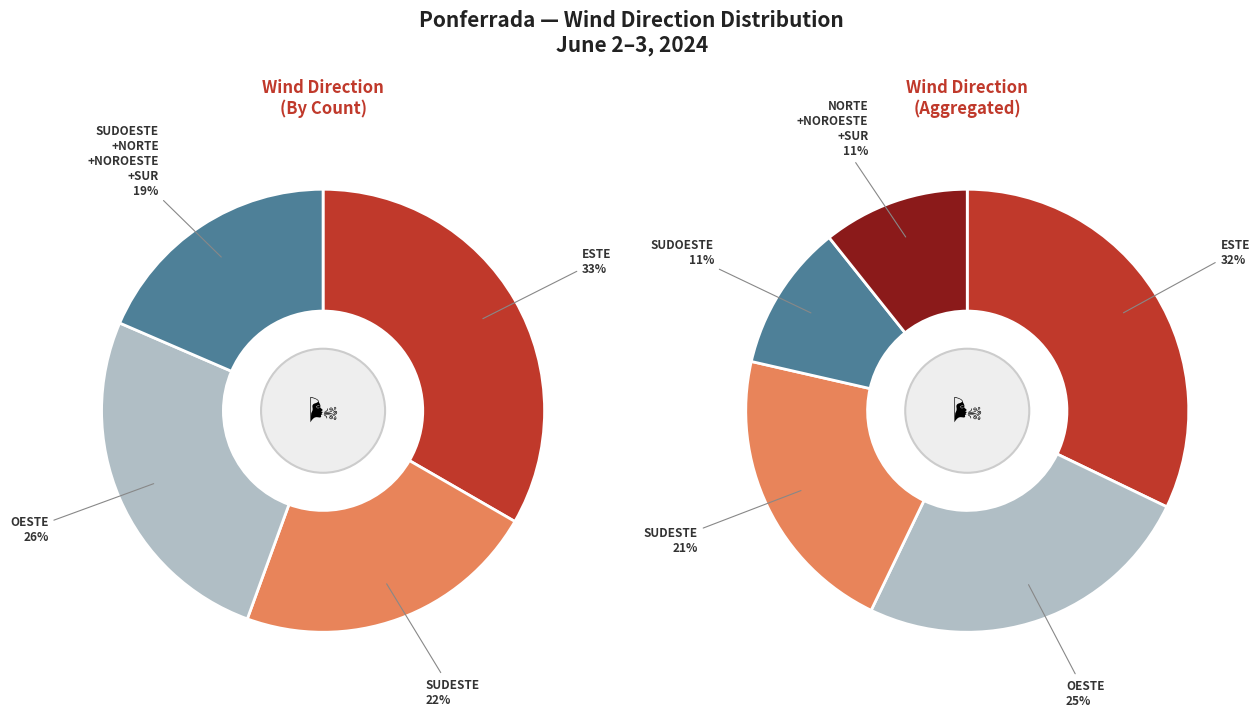

The Noroeste slice represents 4% of the pie. True or false?

True